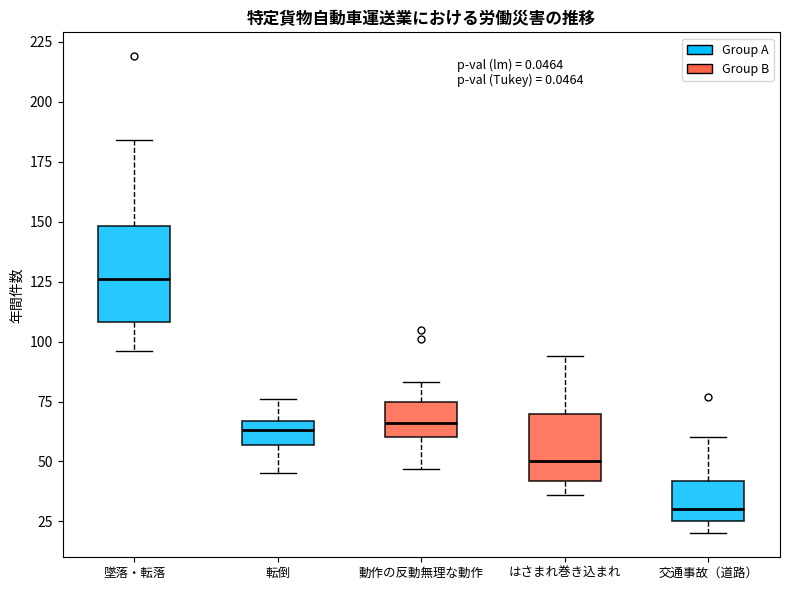

Where does the median line of the box for 交通事故（道路） sit on the y-axis? The values are not printed on the chart, so give them approximately, as read against the axis.

30